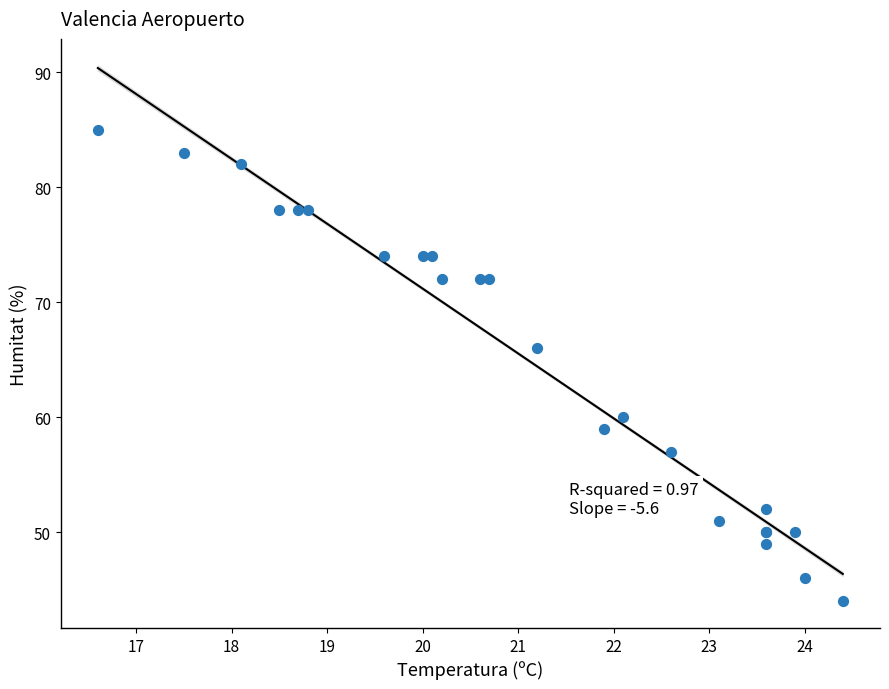

What Y value in the scatter plot is closest to 64?

66